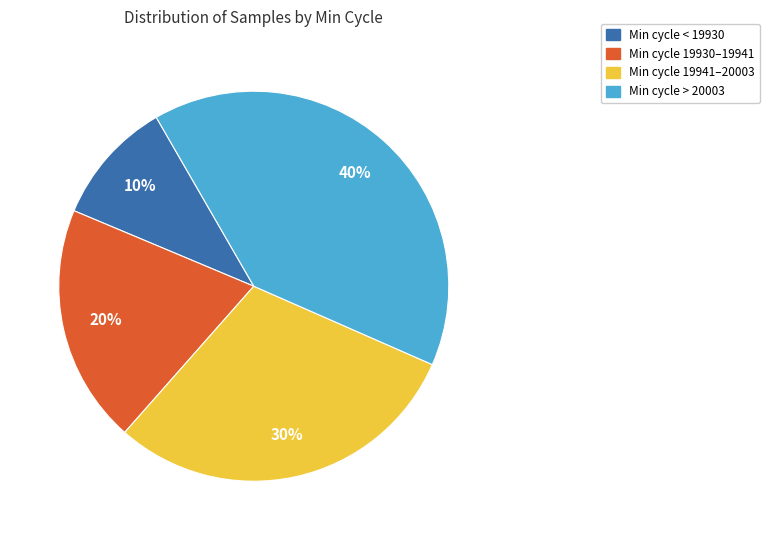

To the nearest percent, what is the difference between the largest and smallest slice percentages?

30%